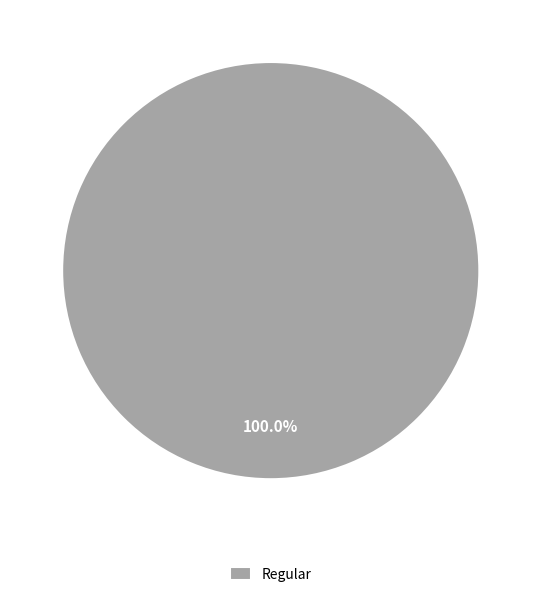

Rank the categories by value from highest to lowest.

Regular